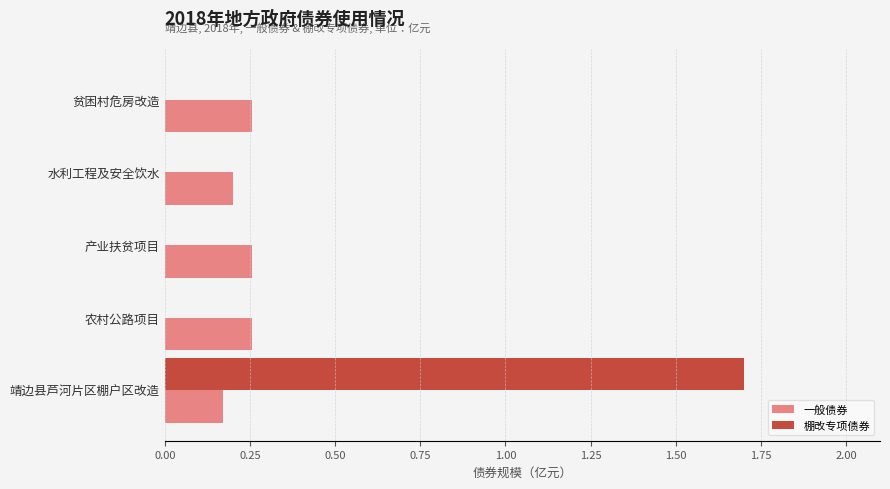

Which series has the largest total across all categories?

棚改专项债券